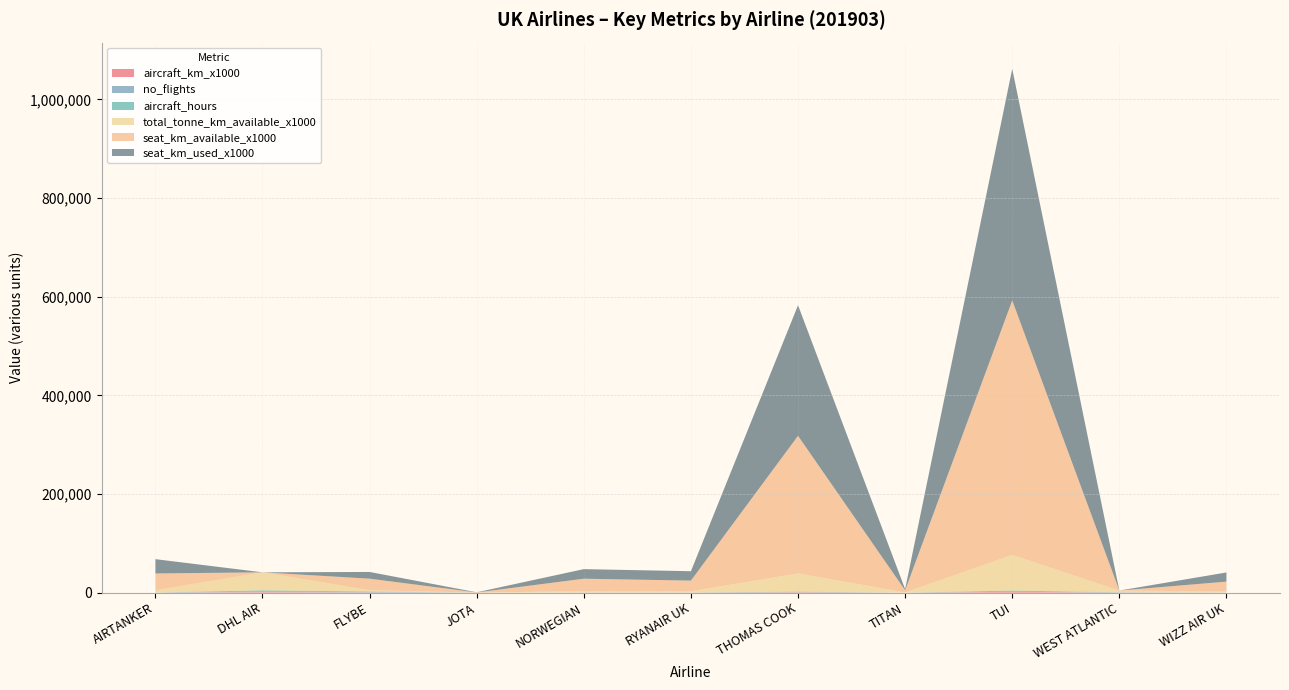

Reading left to right, transcribe all the data shown in this chart.

aircraft_km_x1000: 112.0	1109.0	335.0	4.0	135.0	115.0	891.0	20.0	1654.0	172.0	107.0
no_flights: 19.0	1366.0	997.0	6.0	75.0	88.0	129.0	15.0	248.0	273.0	51.0
aircraft_hours: 147.2	2184.4	1033.6	8.6	220.4	195.4	1129.6	36.2	2264.7	380.0	162.3
total_tonne_km_available_x1000: 4584.0	36573.0	2514.0	35.0	2729.0	2352.0	36814.0	370.0	72312.0	3436.0	2003.0
seat_km_available_x1000: 34040.0	0.0	23465.0	364.0	25131.0	21681.0	279083.0	4353.0	516056.0	0.0	20058.0
seat_km_used_x1000: 29027.0	0.0	13618.0	277.0	19415.0	19033.0	264721.0	2344.0	469661.0	0.0	18552.0